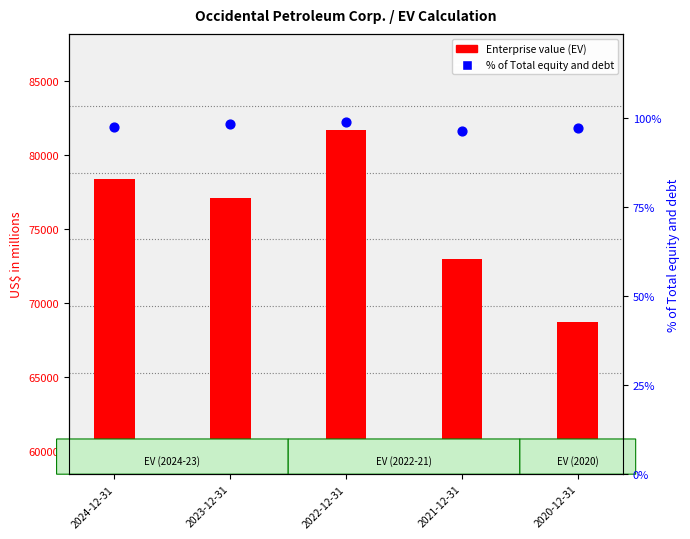

Which series has the largest total across all categories?

Enterprise value (EV)